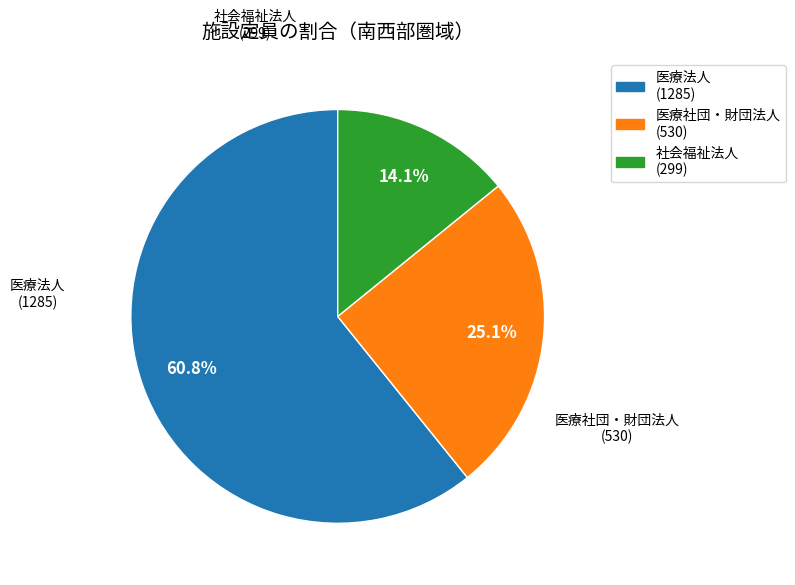

Is there any slice that represents more than half of the pie?

Yes